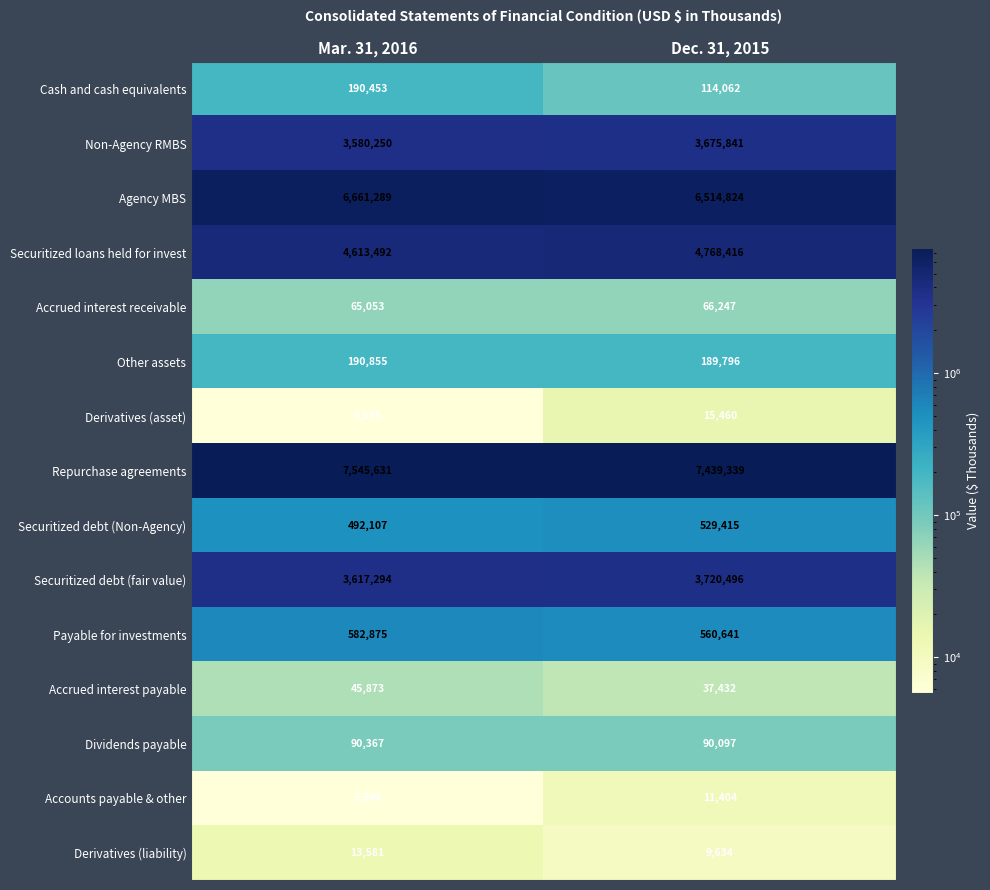

Rank the series at Dec. 31, 2015 from highest to lowest value.

Repurchase agreements, Agency MBS, Securitized loans held for invest, Securitized debt (fair value), Non-Agency RMBS, Payable for investments, Securitized debt (Non-Agency), Other assets, Cash and cash equivalents, Dividends payable, Accrued interest receivable, Accrued interest payable, Derivatives (asset), Accounts payable & other, Derivatives (liability)